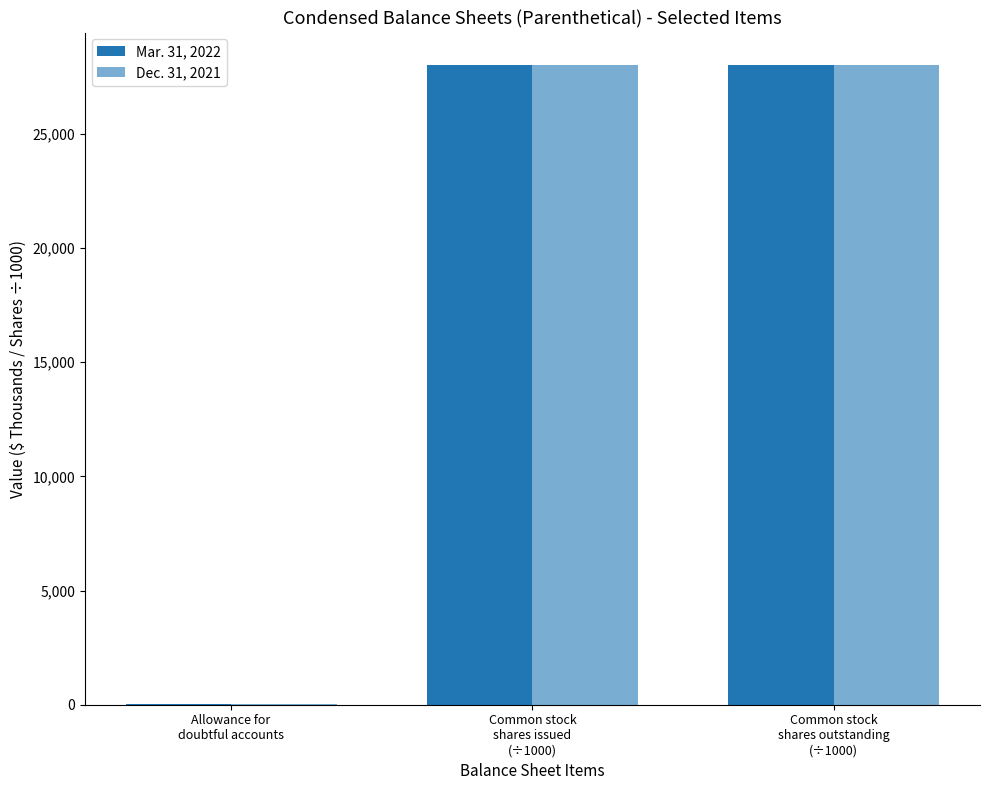

Are the bars grouped side by side (vs. stacked)?

Yes